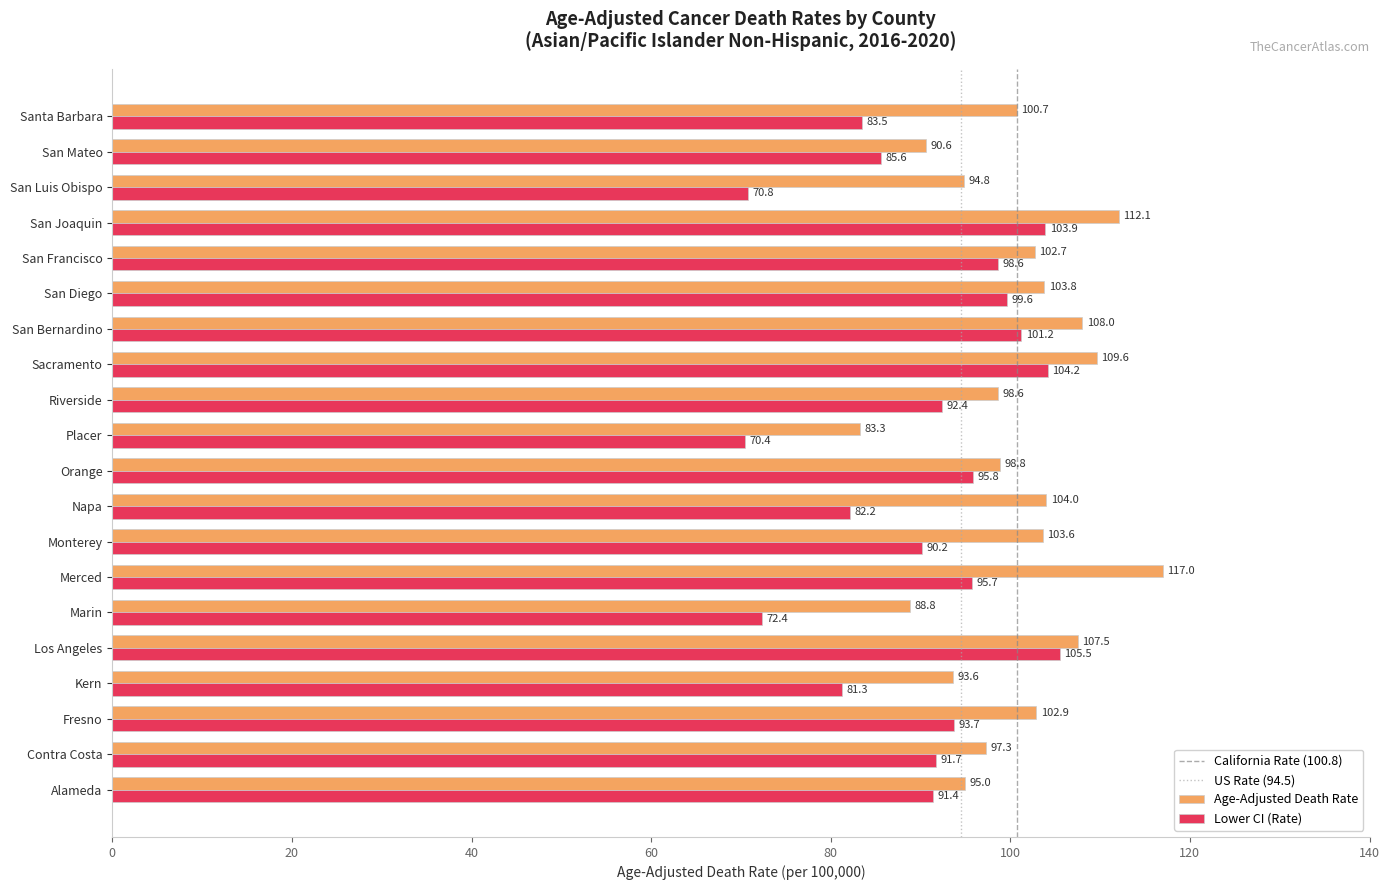

At which label is Age-Adjusted Death Rate closest to 100?

Santa Barbara